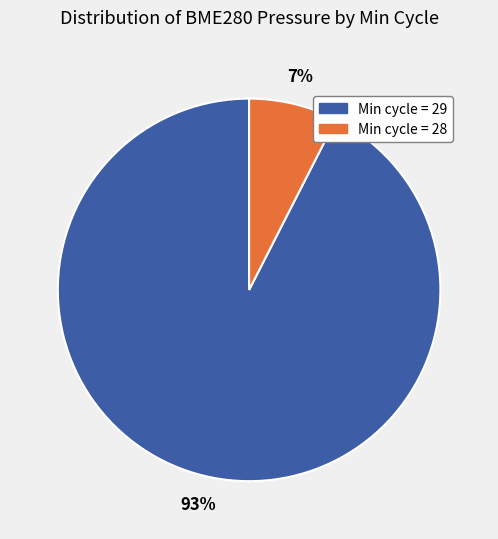

To the nearest percent, what is the average slice percentage?

50%